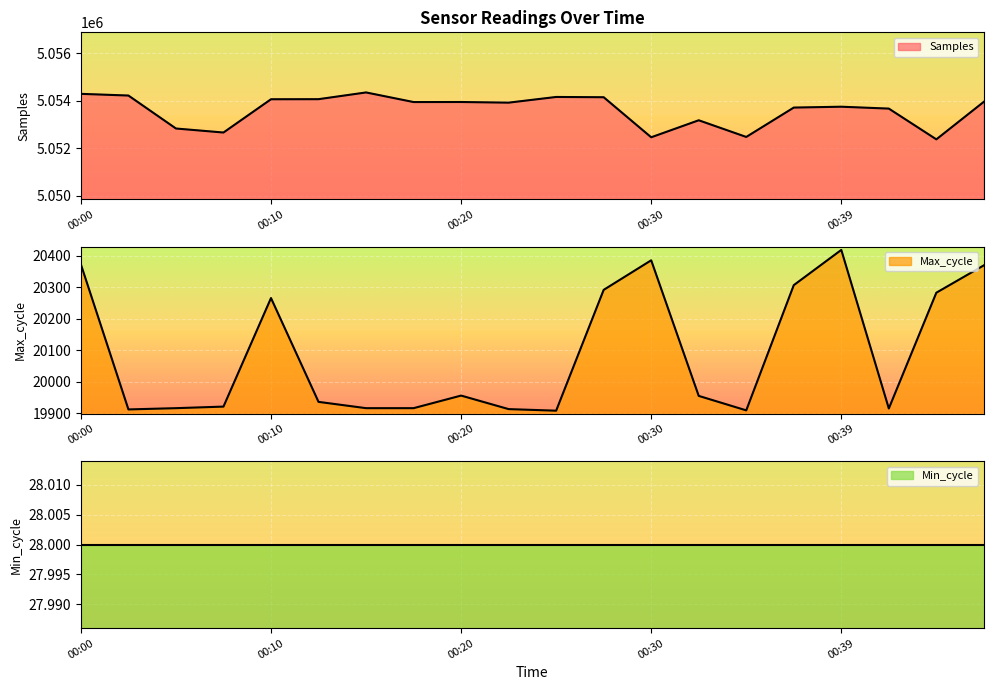

At which category is the sum across all series the highest?

00:00